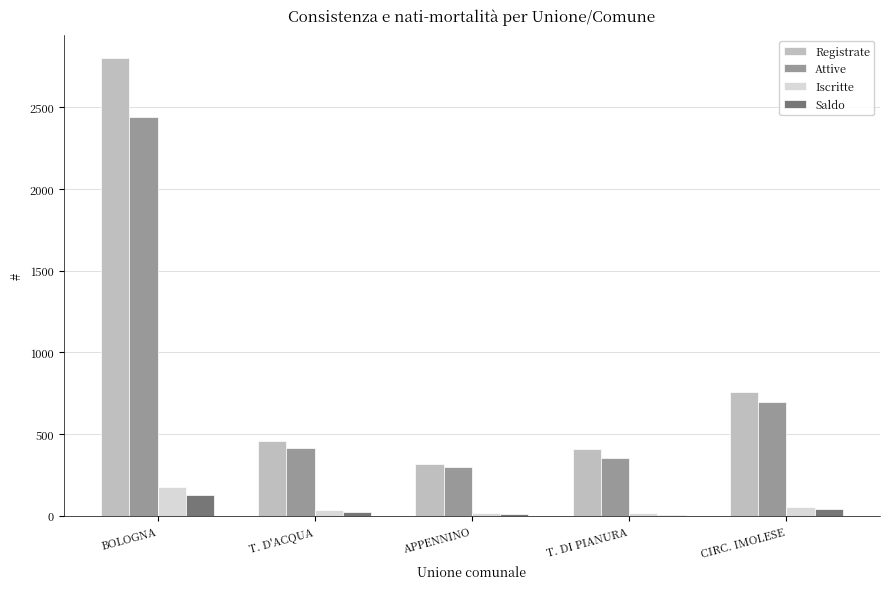

What is the maximum value for Iscritte?

176